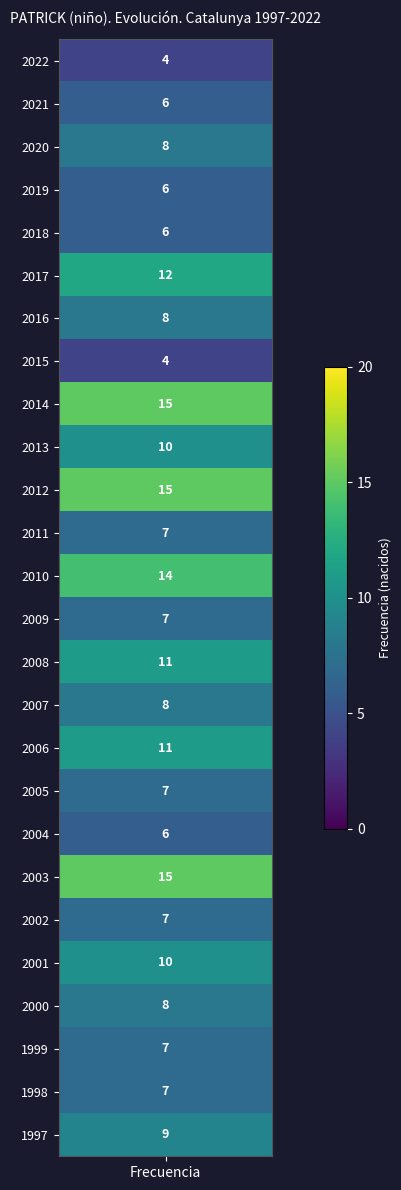

List the labels in order of value, largest first.

2014, 2012, 2003, 2010, 2017, 2008, 2006, 2013, 2001, 1997, 2020, 2016, 2007, 2000, 2011, 2009, 2005, 2002, 1999, 1998, 2021, 2019, 2018, 2004, 2022, 2015